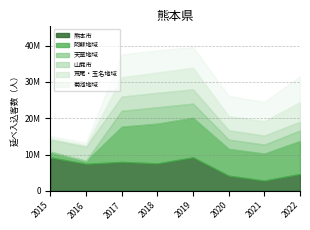

In 熊本市, how many points are lower than both neighbors (excluding endpoints)?

3